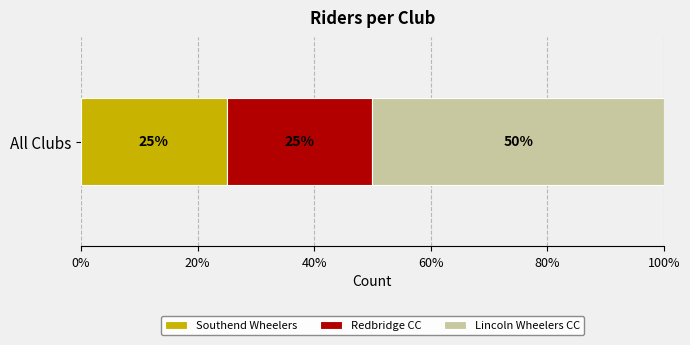

What is the minimum value for Southend Wheelers?

25